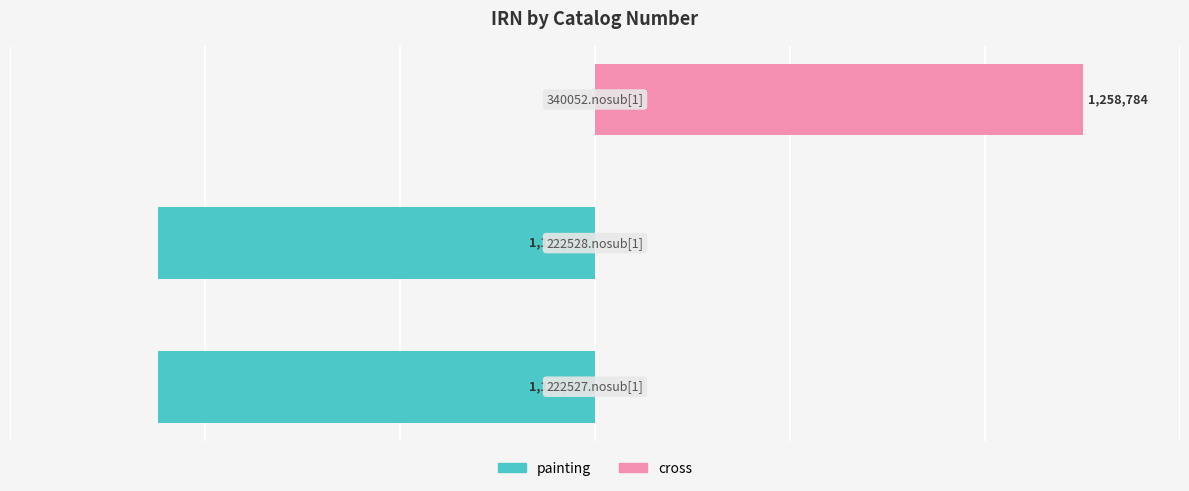

At how many categories does at least one series exceed -12?

3